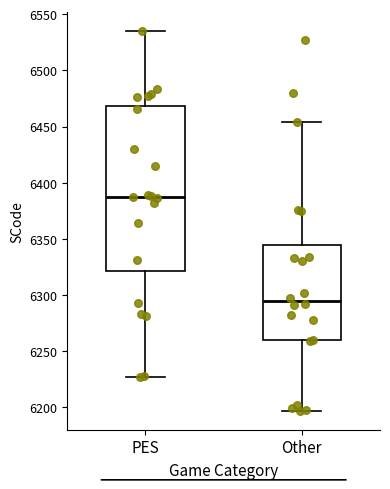

Which box has the highest median line?

PES